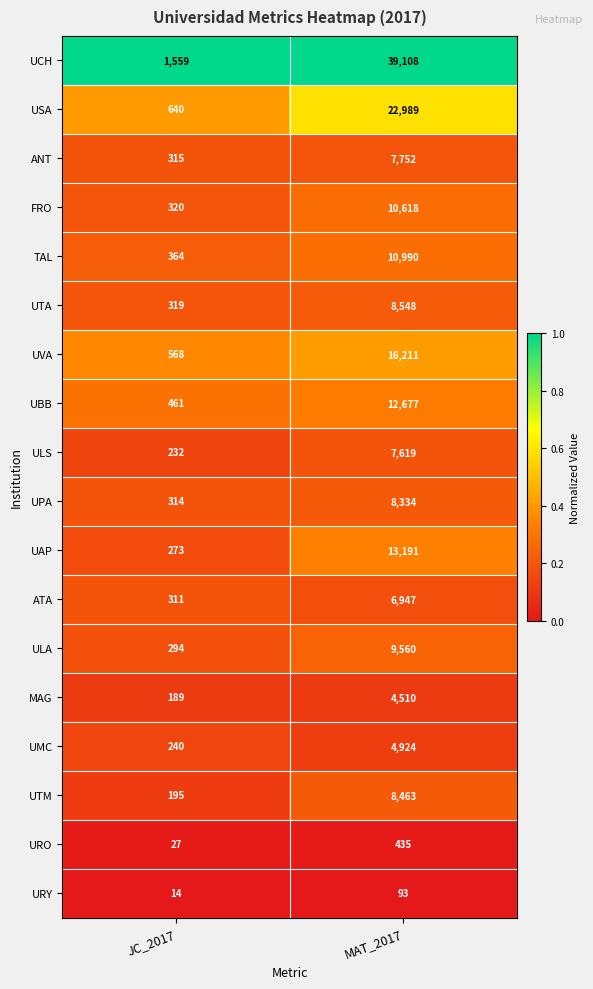

List the labels in order of FRO value, smallest first.

JC_2017, MAT_2017